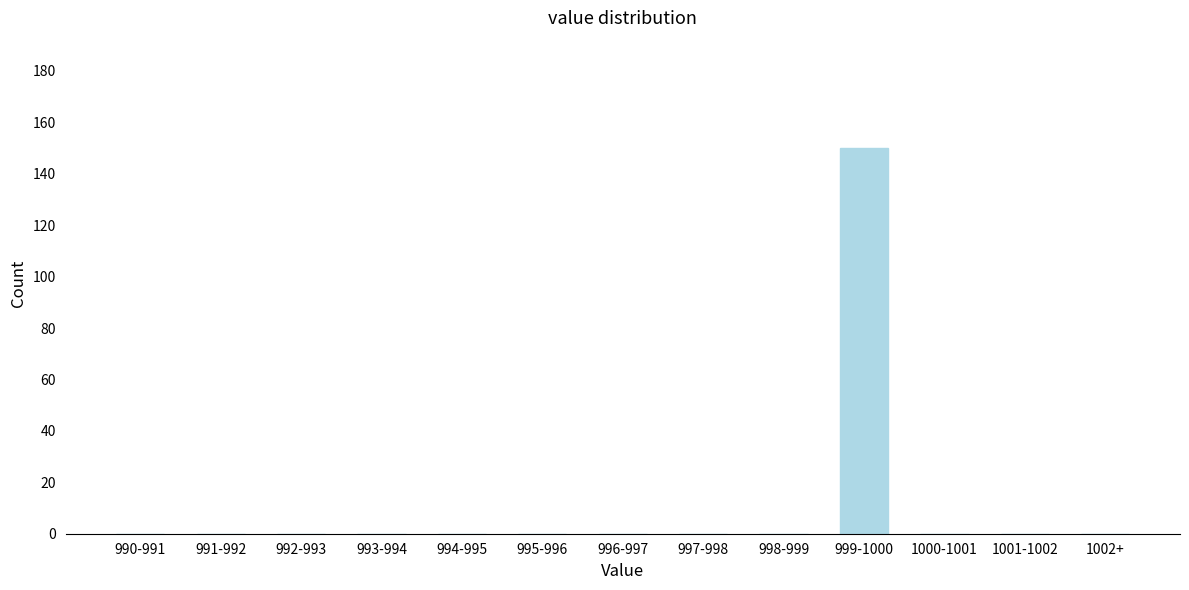

Reading left to right, extract all data points from this chart.

990-991=0	991-992=0	992-993=0	993-994=0	994-995=0	995-996=0	996-997=0	997-998=0	998-999=0	999-1000=150	1000-1001=0	1001-1002=0	1002+=0